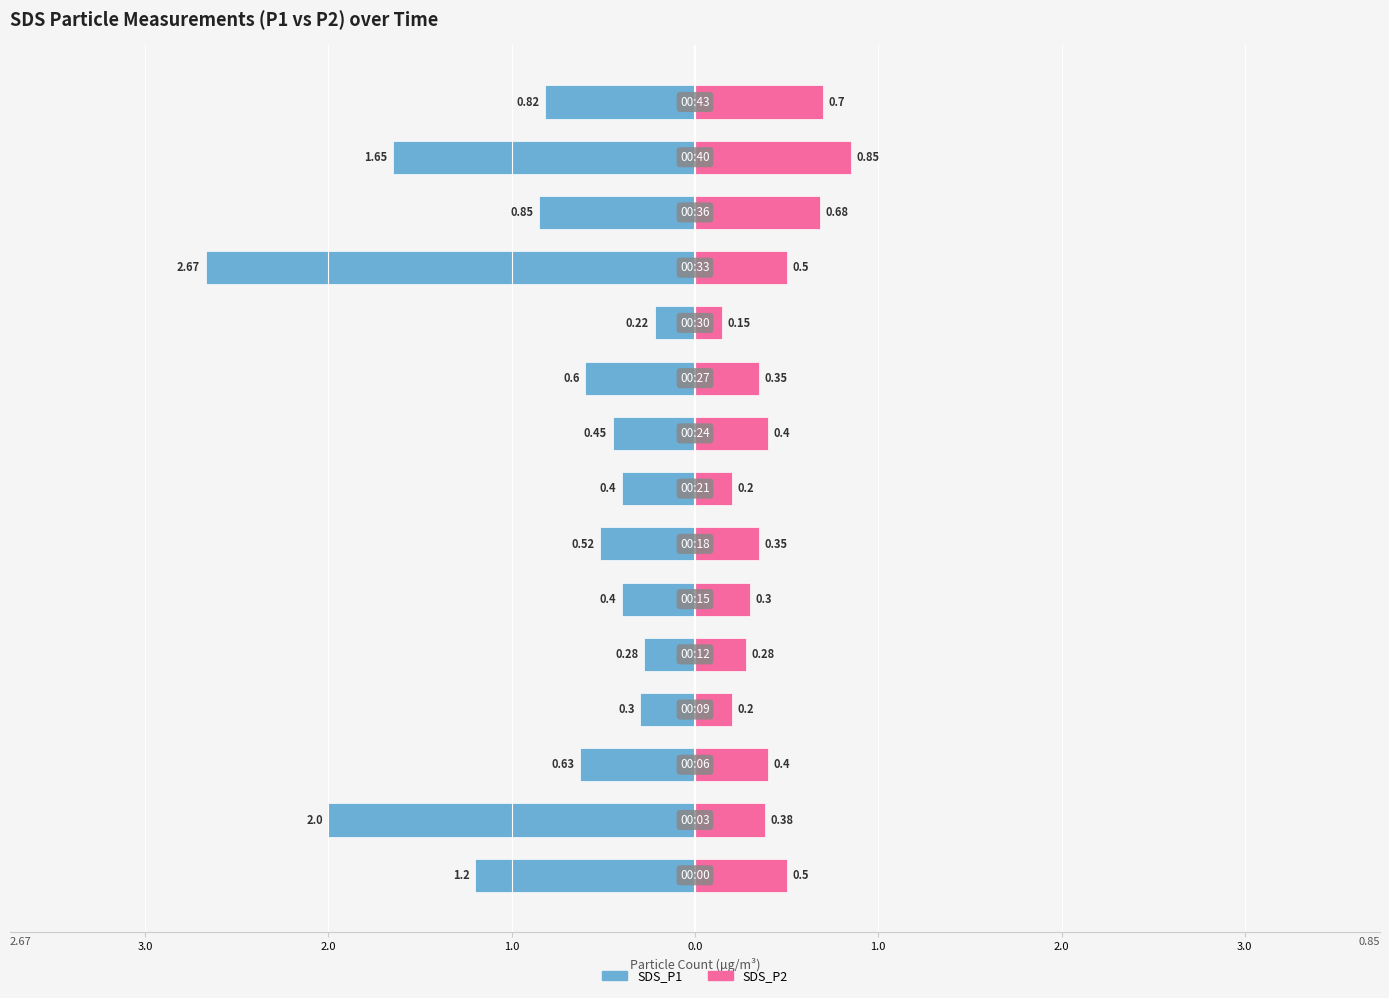

What is the label of the 9th bar from the right?

2.0